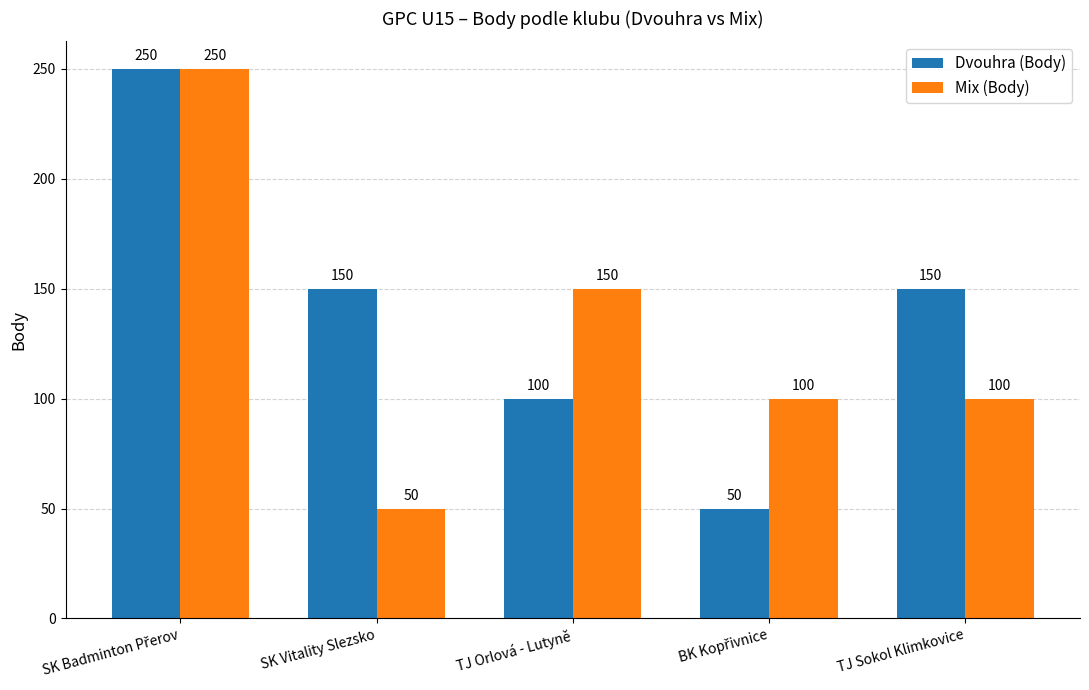

Which series has the largest total across all categories?

Dvouhra (Body)